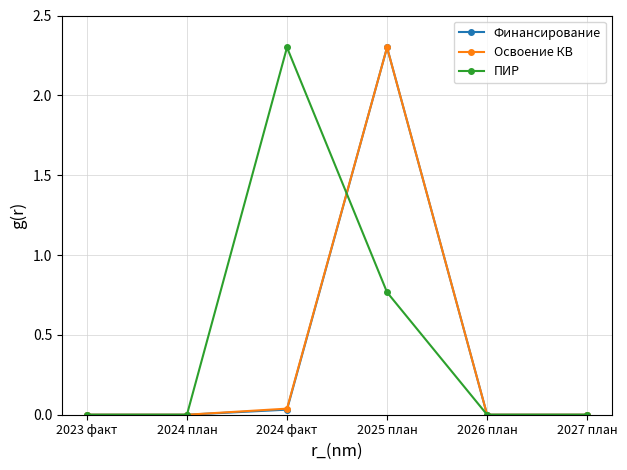

What position from the right is 2026 план?

2